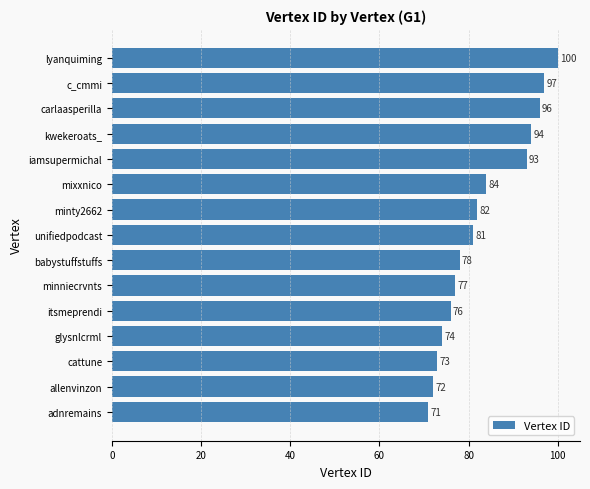

What is the change in value from iamsupermichal to glysnlcrml?

-19